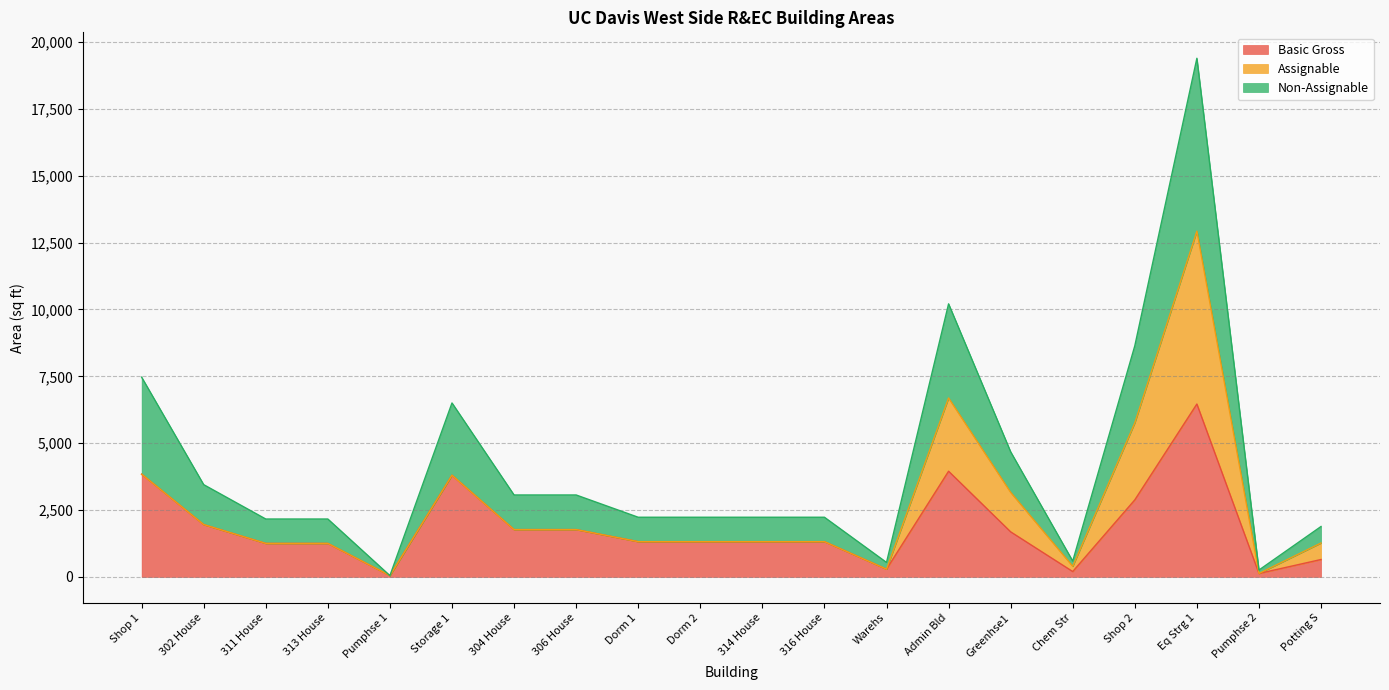

At which label is Non-Assignable closest to 9720?

Admin Bld